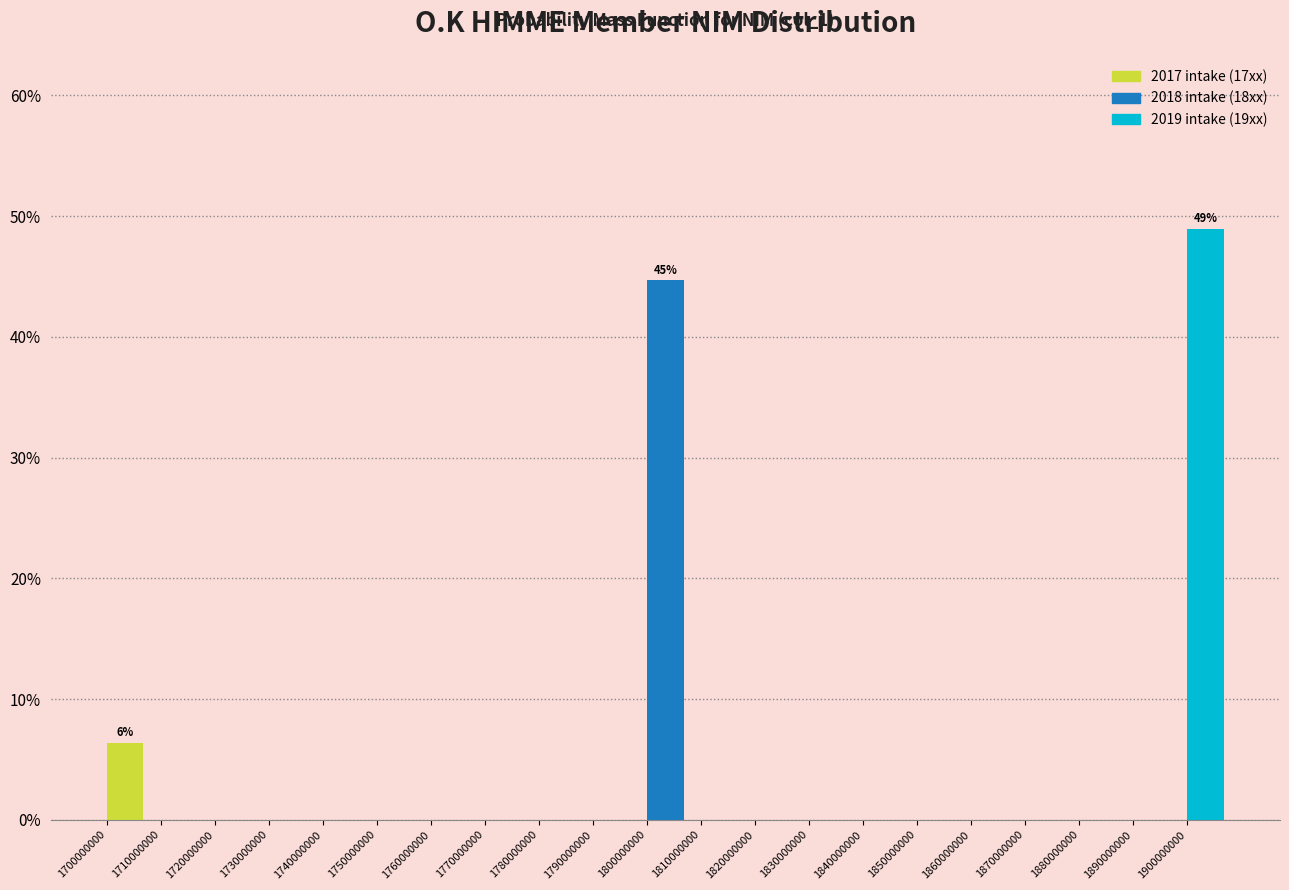

Over which range of the x-axis is the bar tallest?

1900000000 to 1910000000